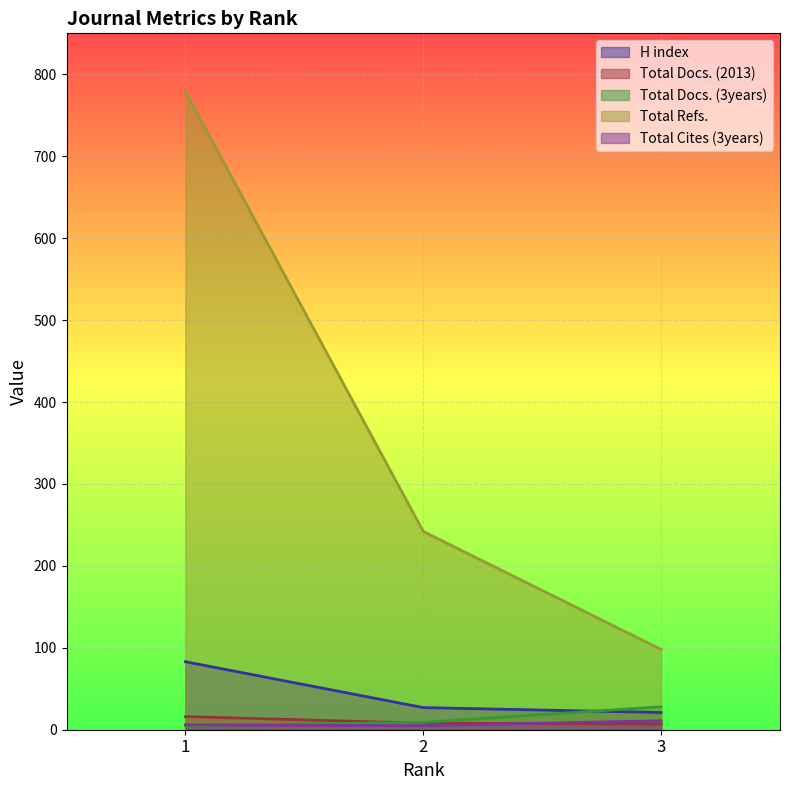

Rank the series by their maximum value, from lowest to highest.

Total Cites (3years), Total Docs. (2013), Total Docs. (3years), H index, Total Refs.